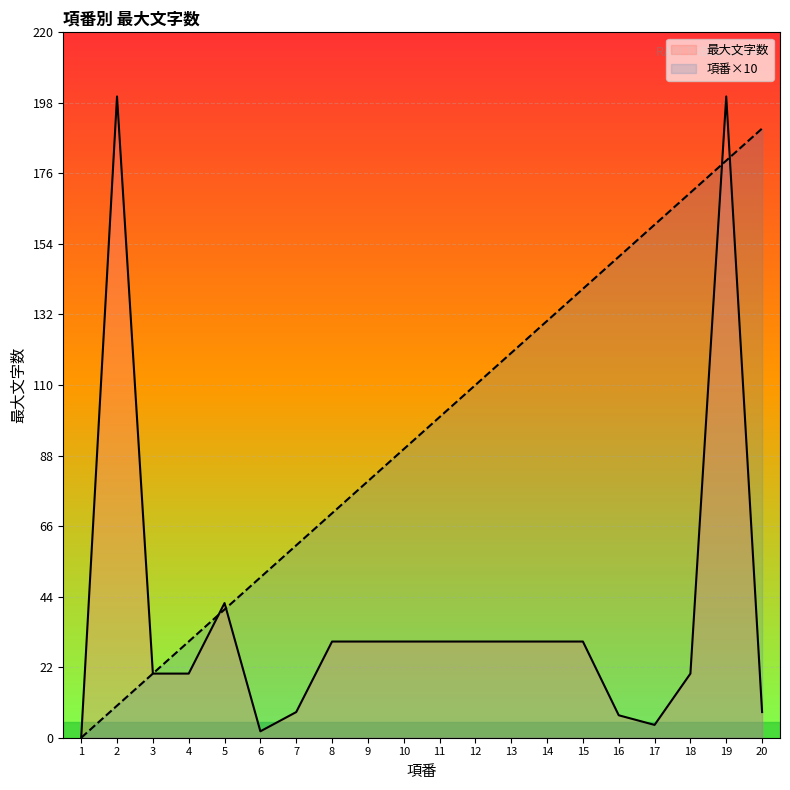

How many times do 項番×10 and 最大文字数 cross each other?

4